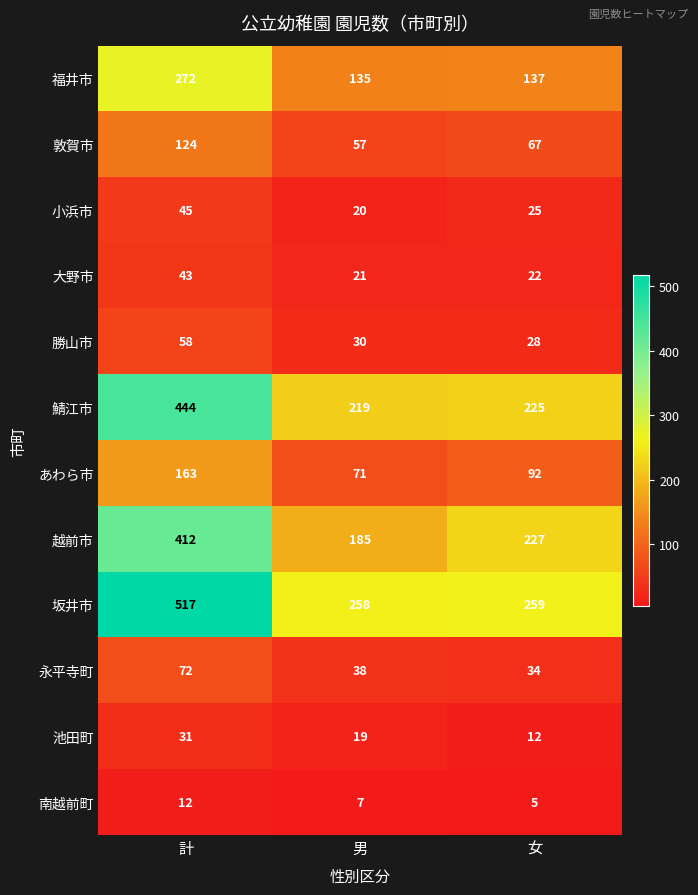

At which category is the sum across all series the highest?

計